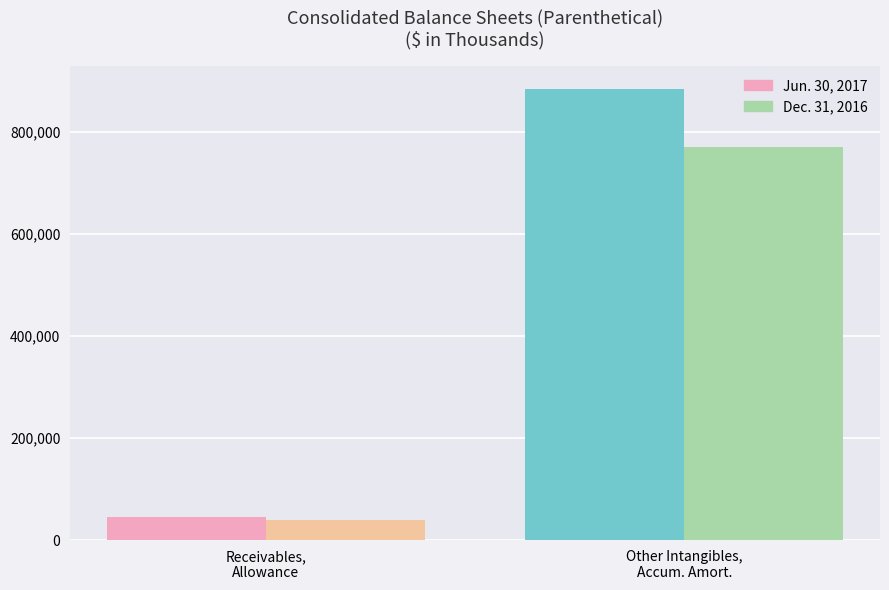

At which label does Jun. 30, 2017 reach its minimum?

Receivables,
Allowance